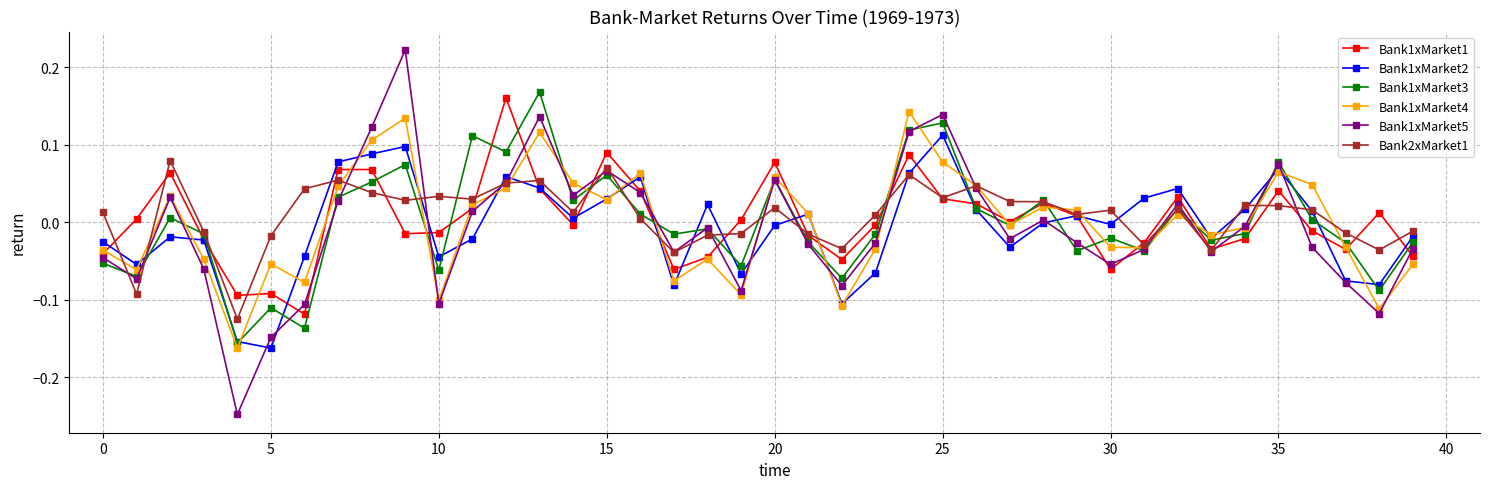

In Bank1xMarket1, how many points are higher than both neighbors (excluding endpoints)?

11